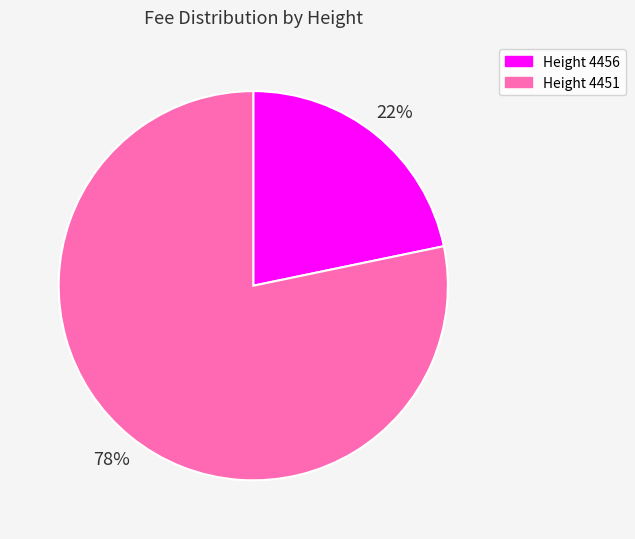

Combined, do Height 4451 and Height 4456 account for over 50%?

Yes